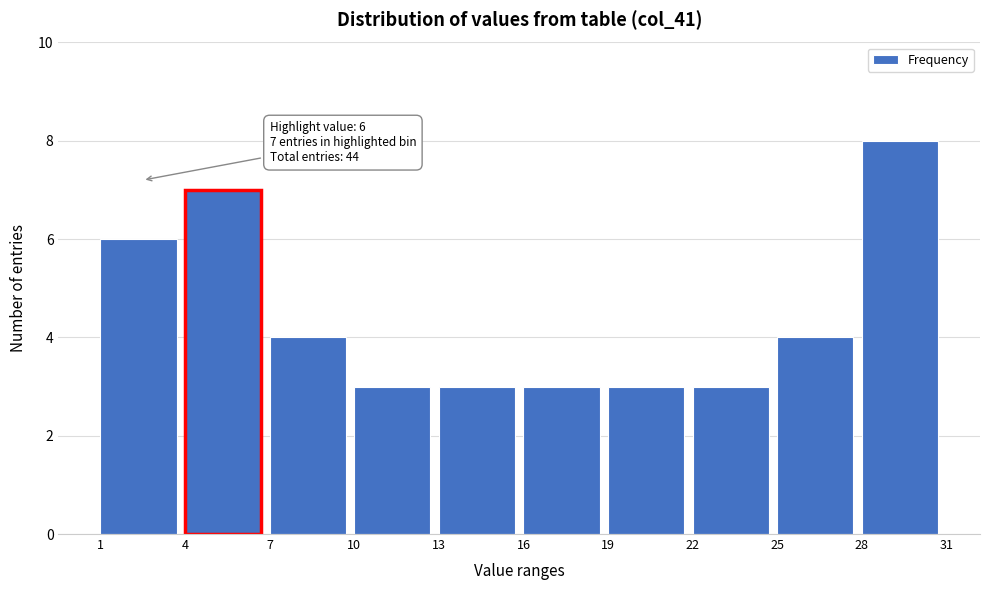

Over which range of the x-axis is the bar tallest?

28 to 31